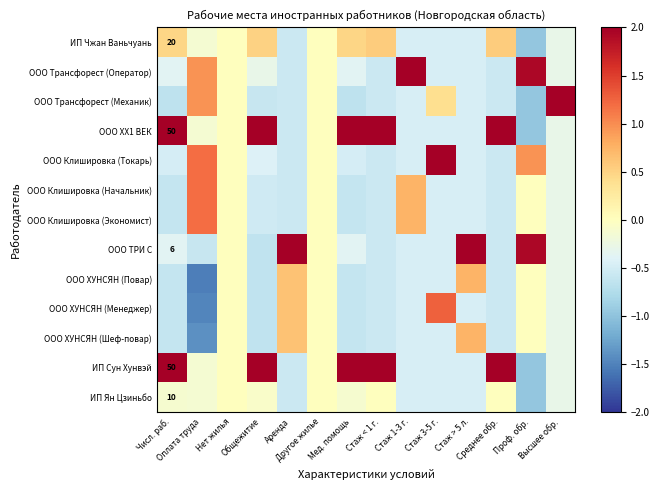

What is the lowest value of the ООО Клишировка (Начальник) series?

-0.6